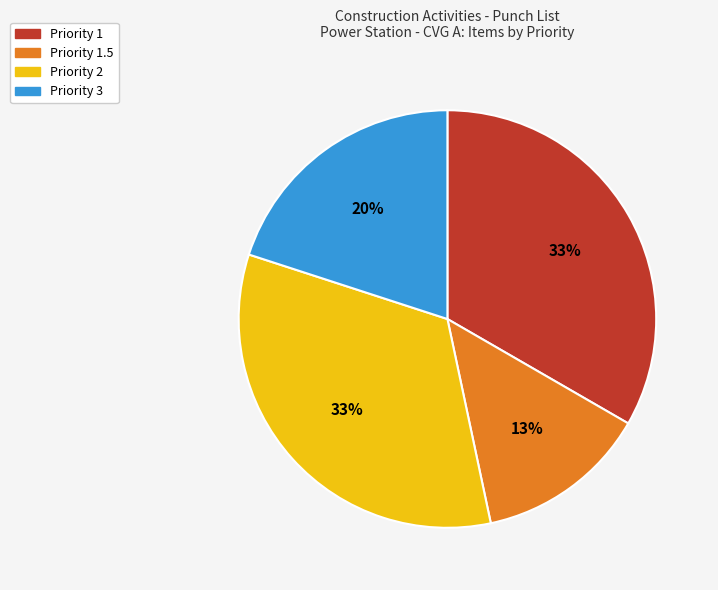

Is there a majority slice in this chart?

No